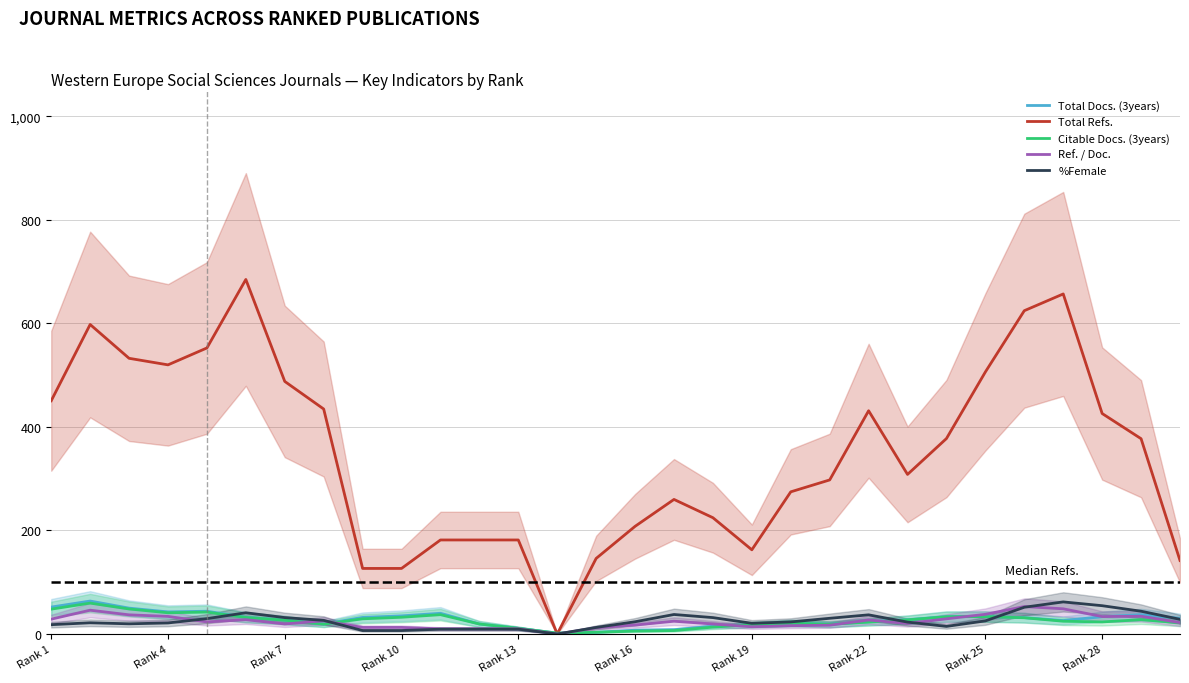

What is the highest value of the Total Refs. series?

685.0